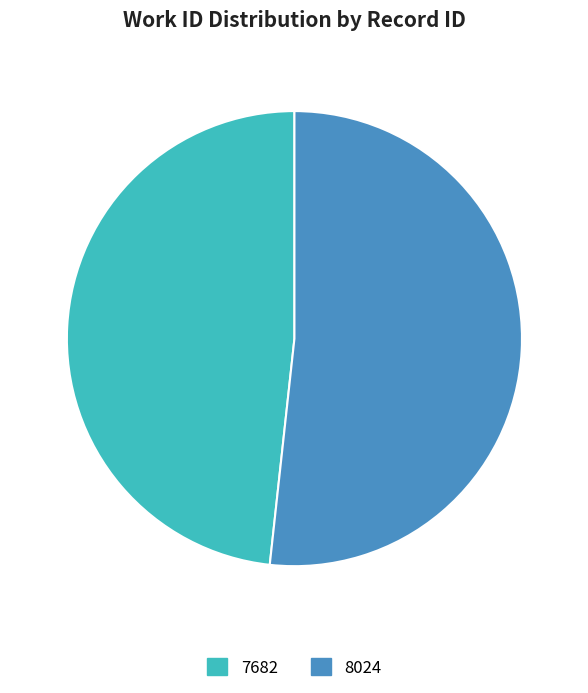

Combined, do 8024 and 7682 account for over 50%?

Yes